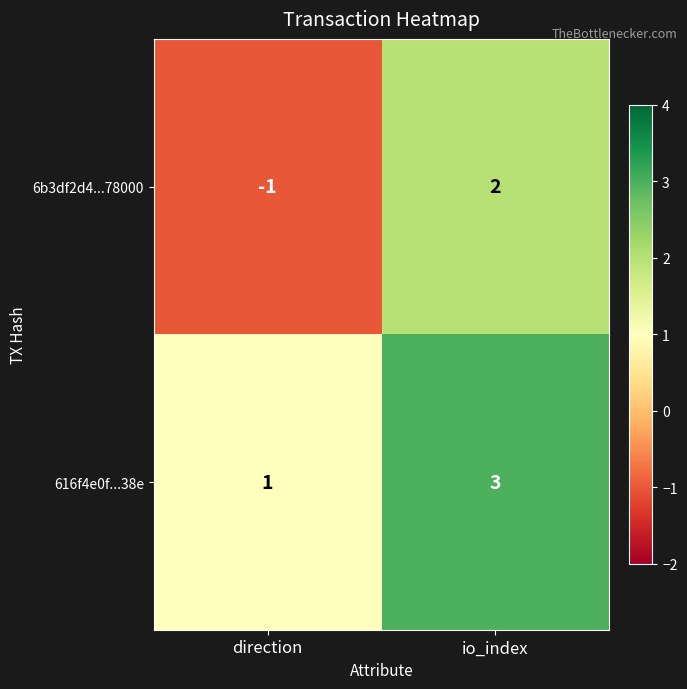

List the series in order of their peak value, highest first.

616f4e0f...38e, 6b3df2d4...78000